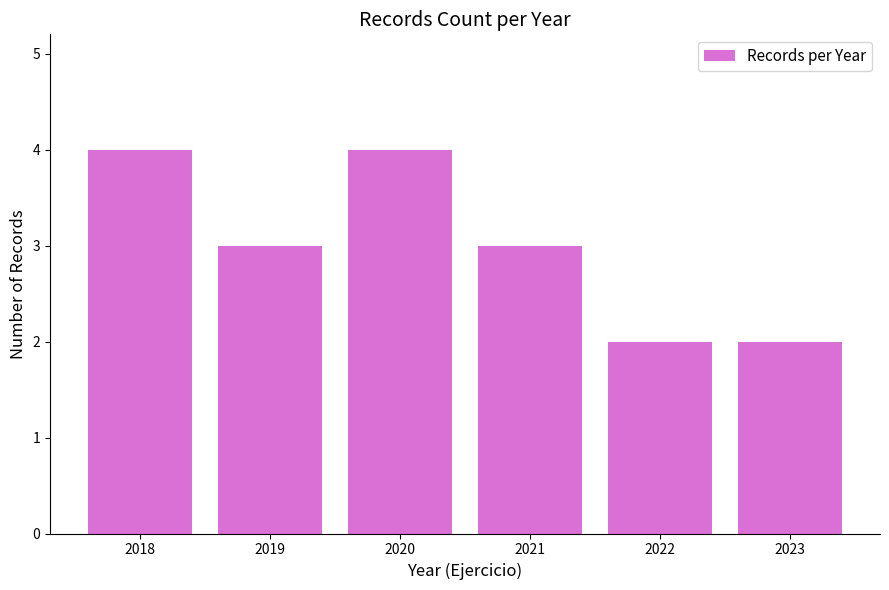

What is the smallest value displayed?

2